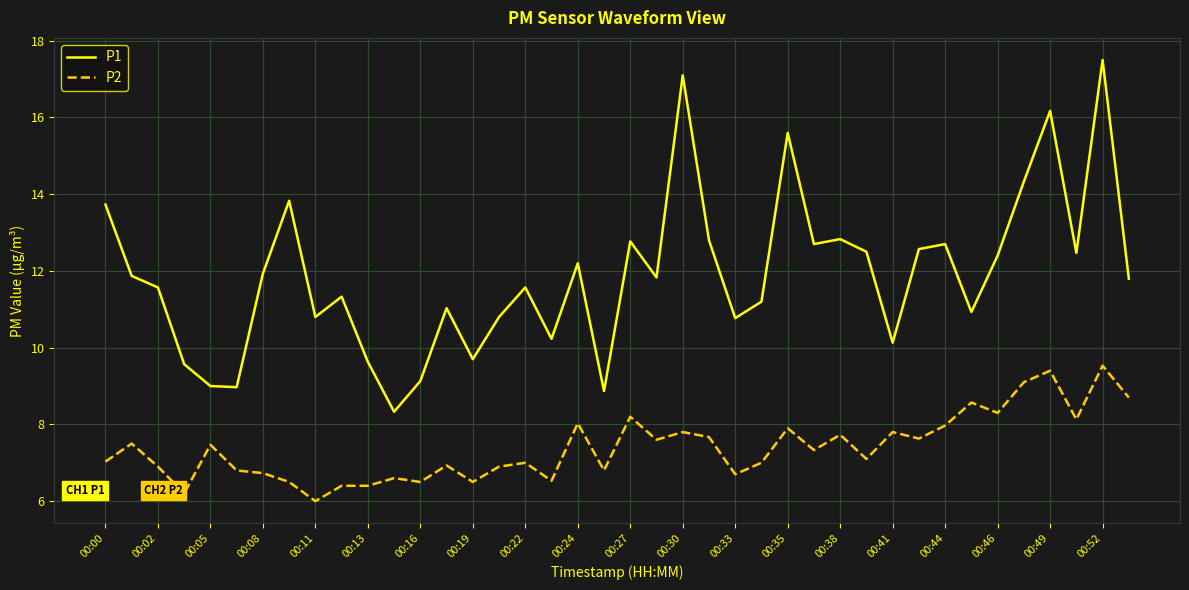

What is the smallest value displayed?

6.0